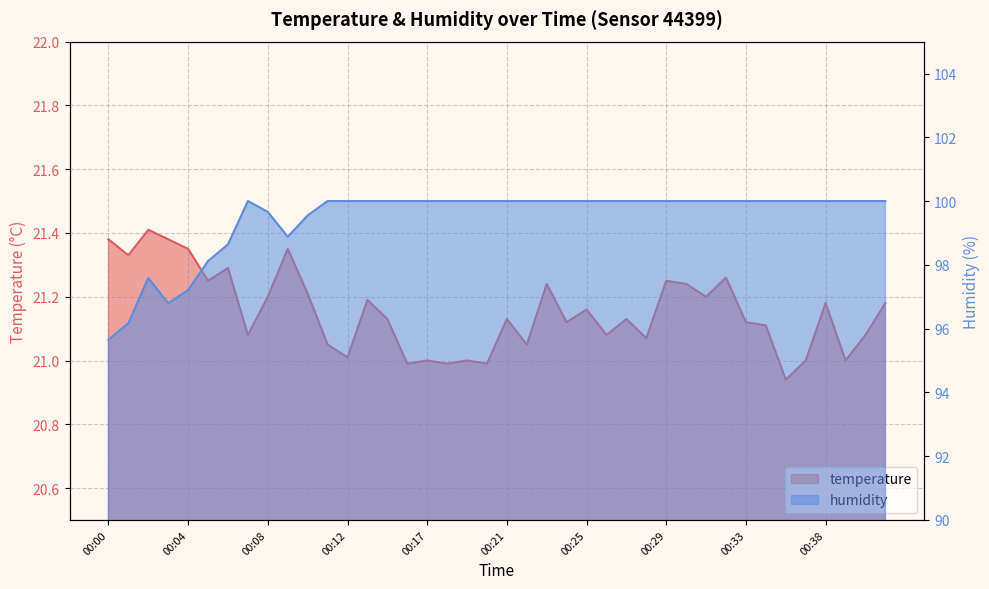

What is the lowest value of the temperature series?

20.9